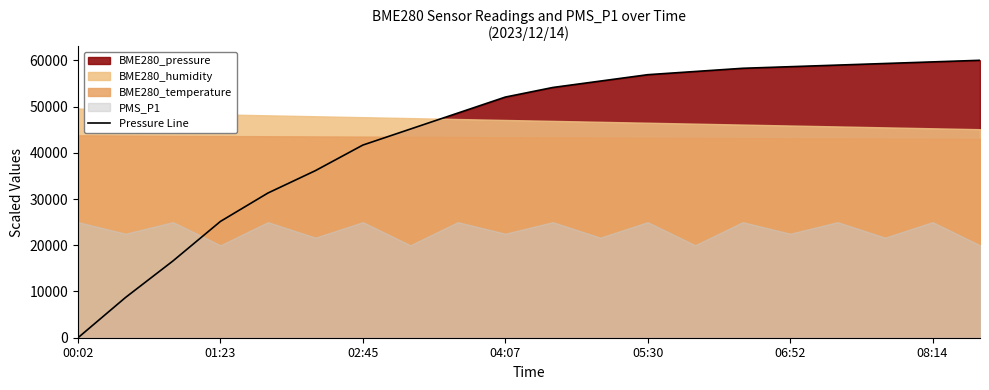

The value at 11 is 17589.2. True or false?

False